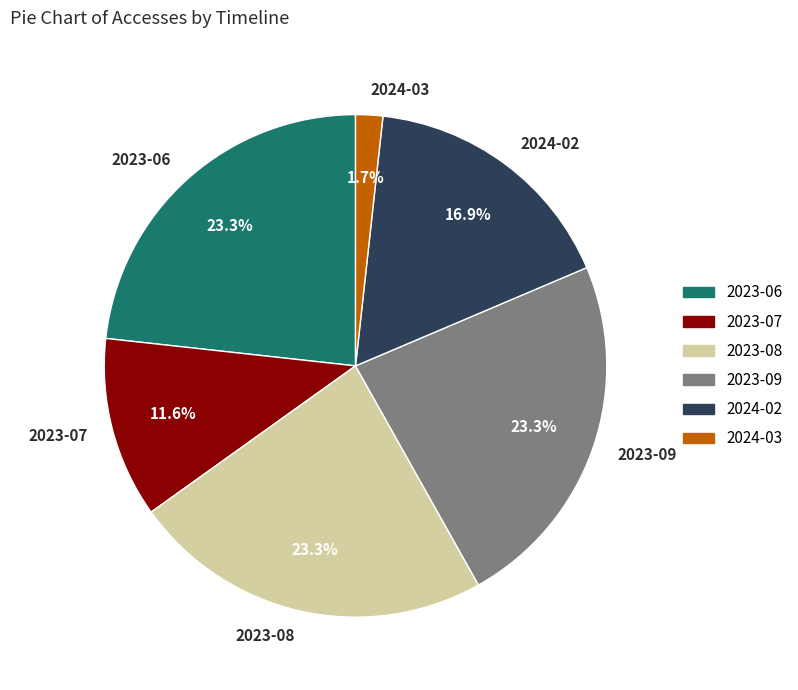

What percentage is the 2023-08 slice, to the nearest percent?

23%